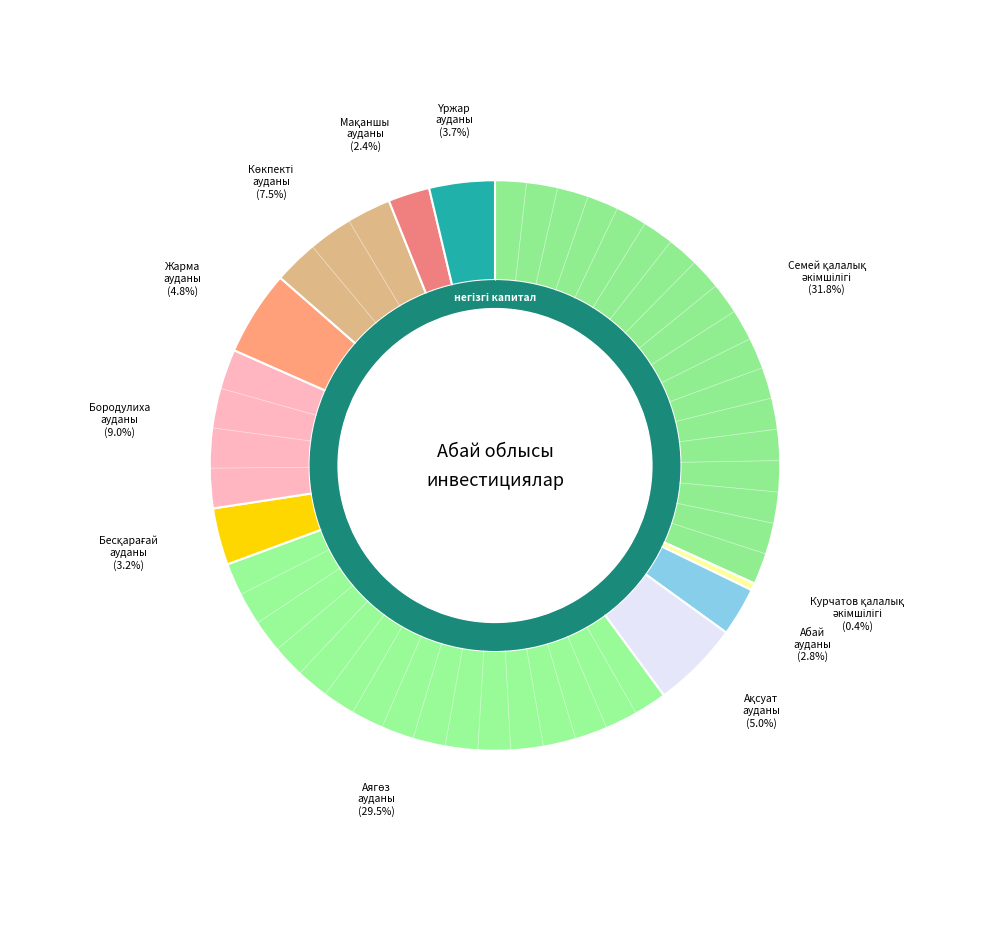

Which category has the biggest portion of the pie?

Семей қалалық әкімшілігі